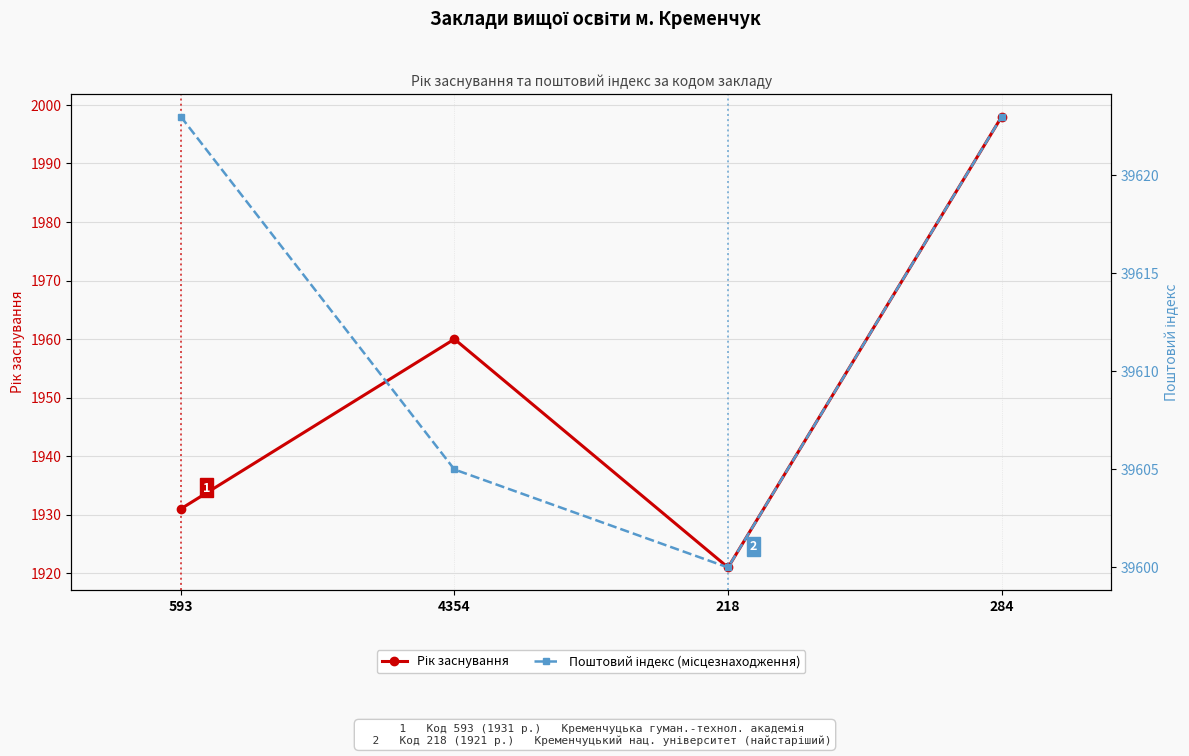

Is it true that Поштовий індекс (місцезнаходження) equals 39623 at 284?

True